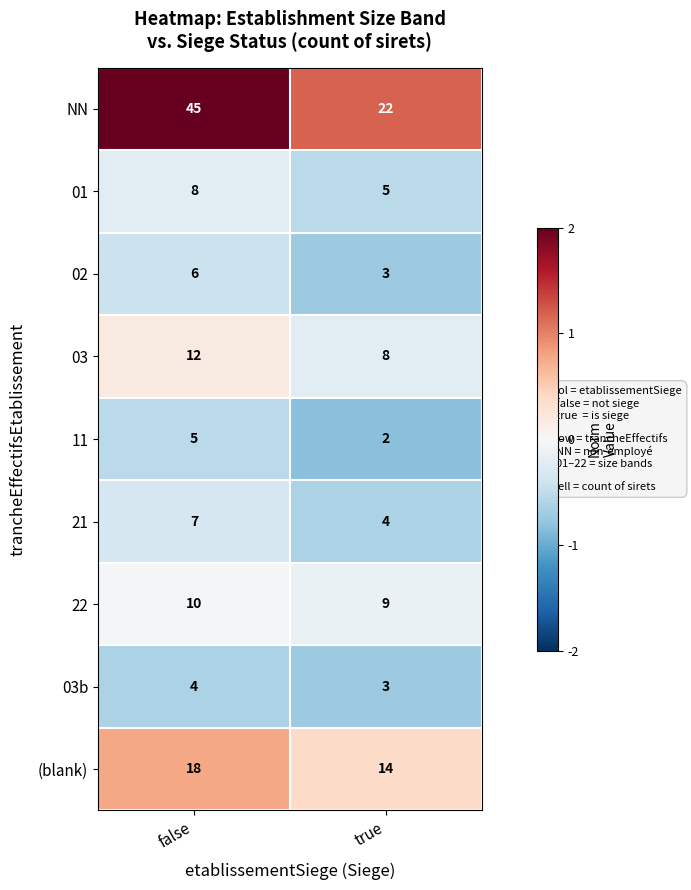

Which series has the largest range (max minus min)?

NN